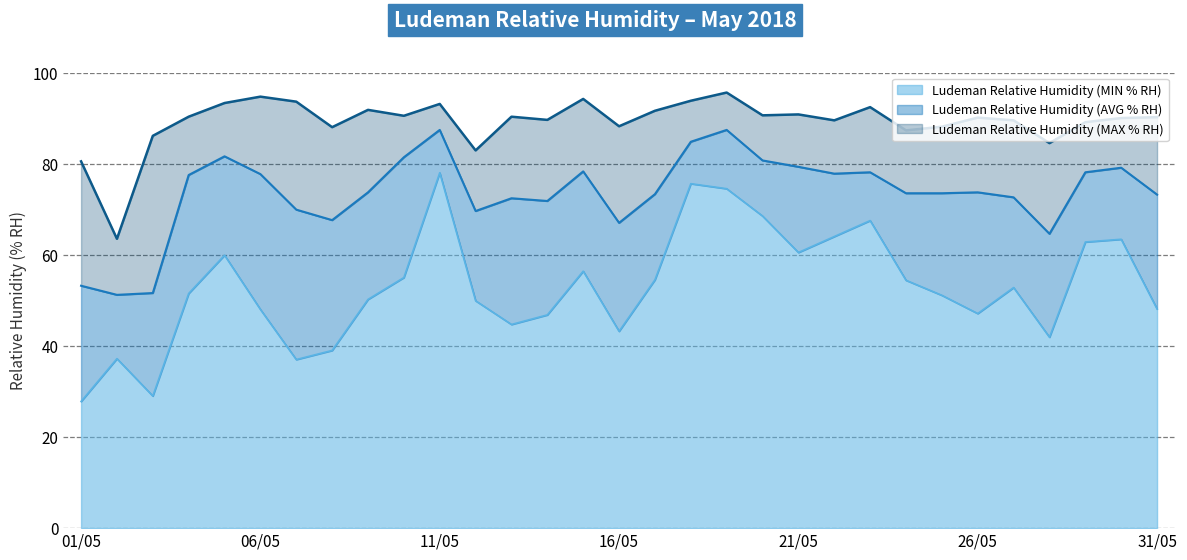

The value of Ludeman Relative Humidity (AVG % RH) at 22/05 is 53.6. True or false?

False